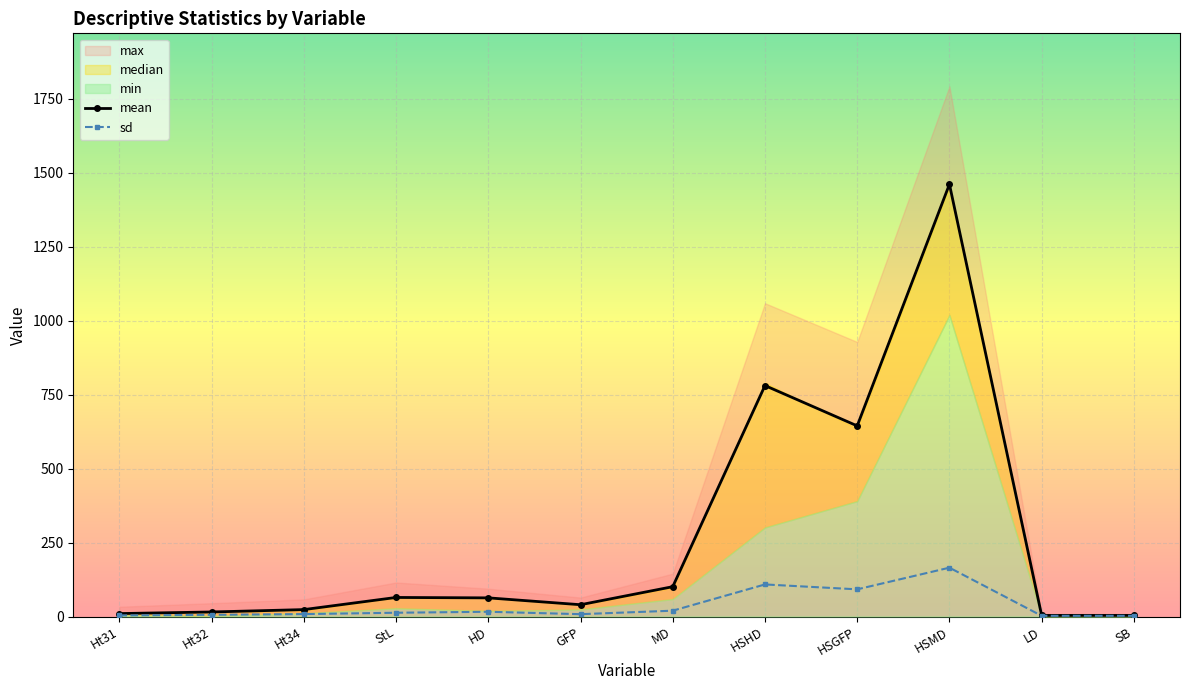

What is the value of the sd point at the 7th from the left?

19.7